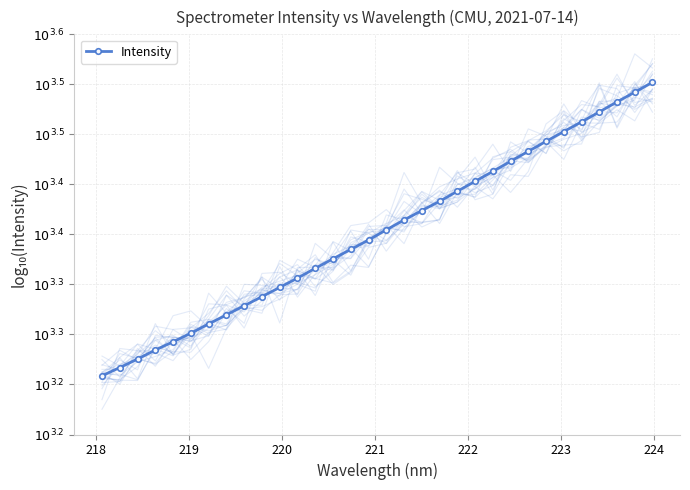

True or false: the data shows 5.3 at 225.

False